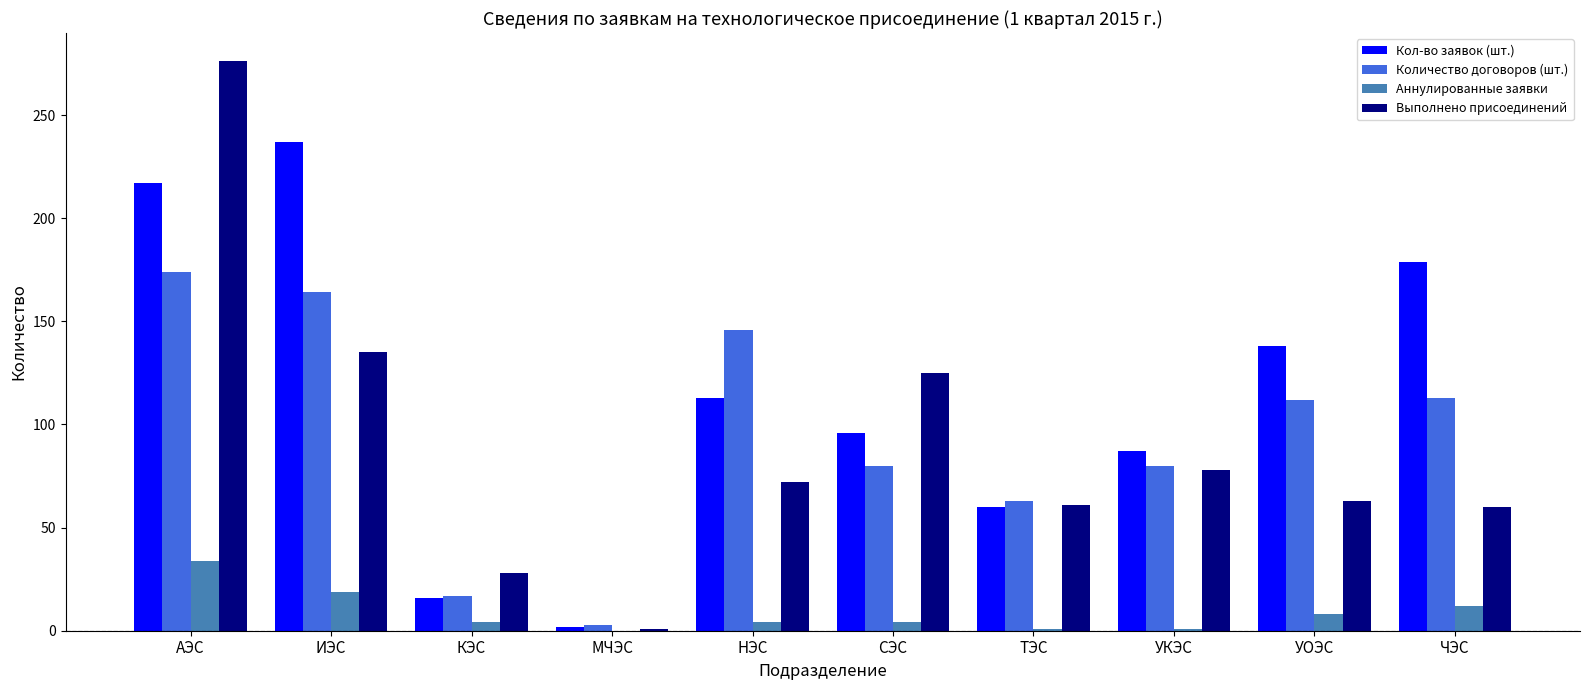

Are the bars grouped side by side (vs. stacked)?

Yes